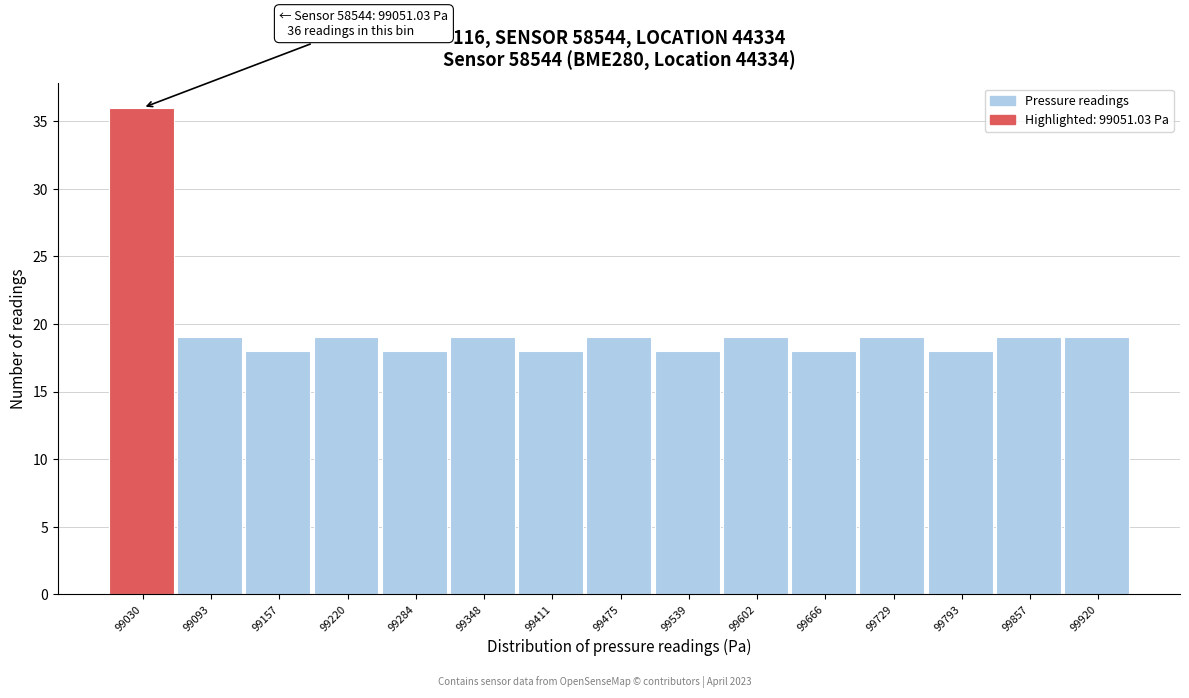

Reading left to right, list all the values displayed in this chart.

36	19	18	19	18	19	18	19	18	19	18	19	18	19	19